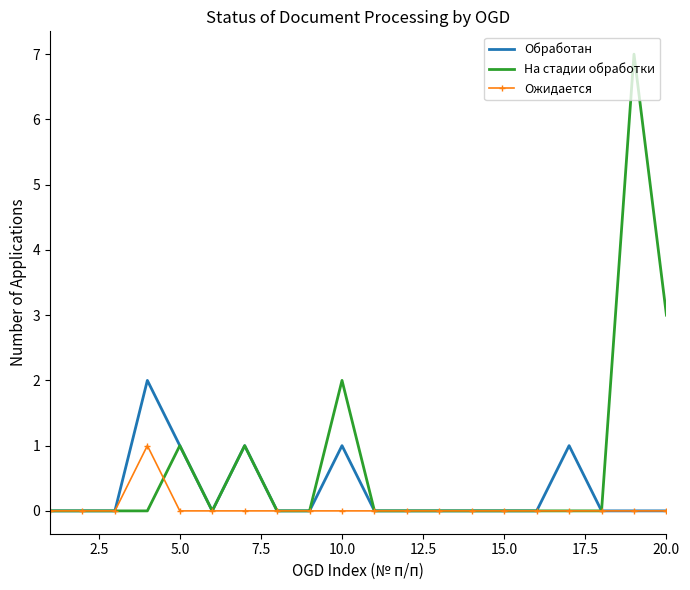

Which series has the largest range (max minus min)?

На стадии обработки